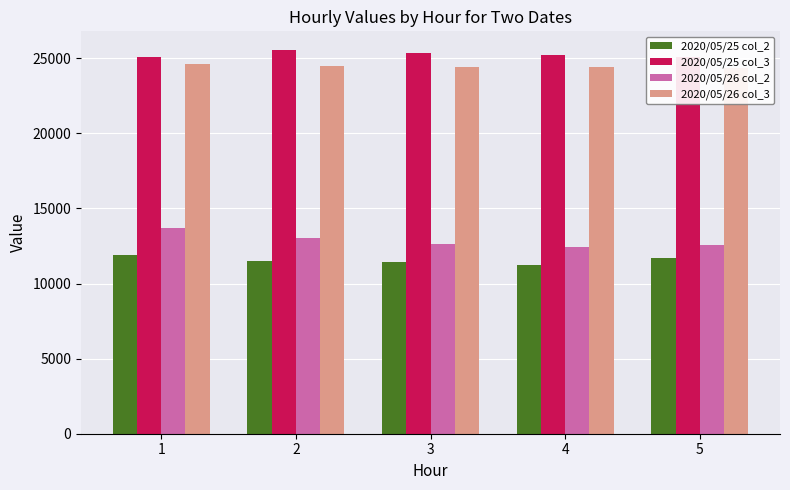

How many distinct data groups are displayed?

4